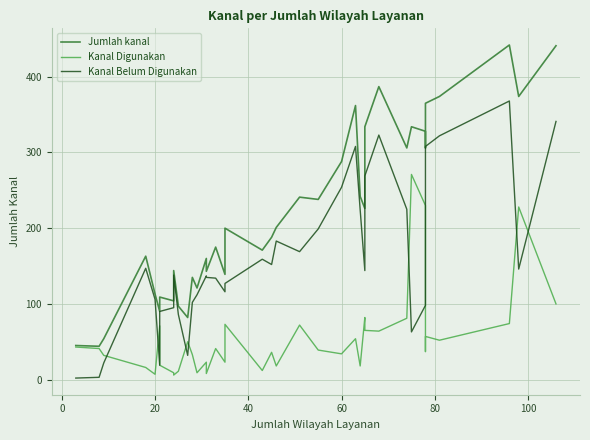

How many distinct data groups are displayed?

3